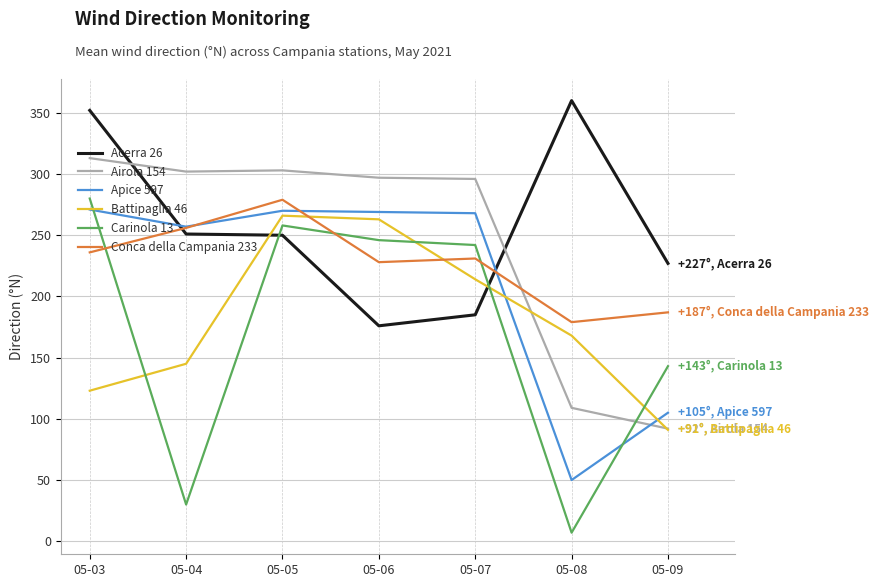

Which label corresponds to the largest value in the chart?

05-08